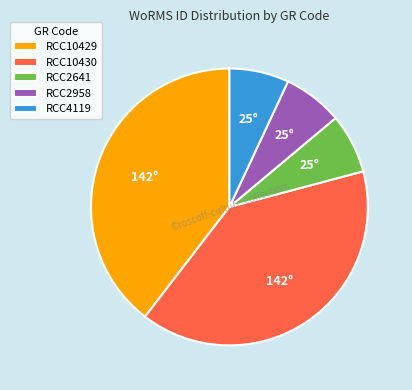

Which has a higher value, RCC10429 or RCC2641?

RCC10429